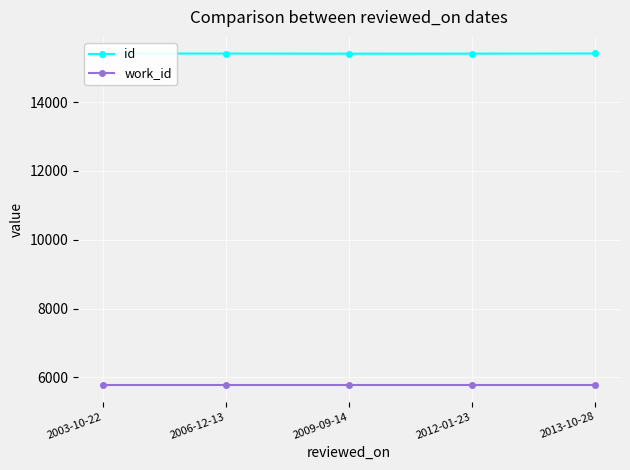

List the series in order of their peak value, highest first.

id, work_id